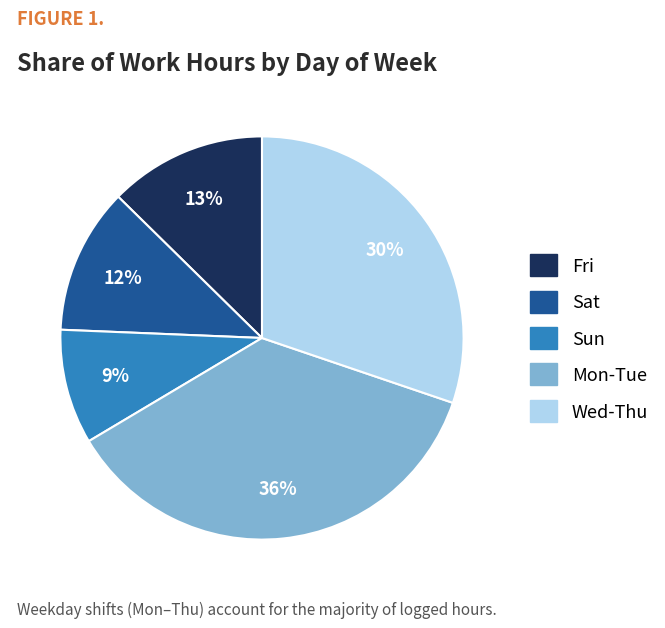

To the nearest percent, what is the difference between the largest and smallest slice percentages?

27%